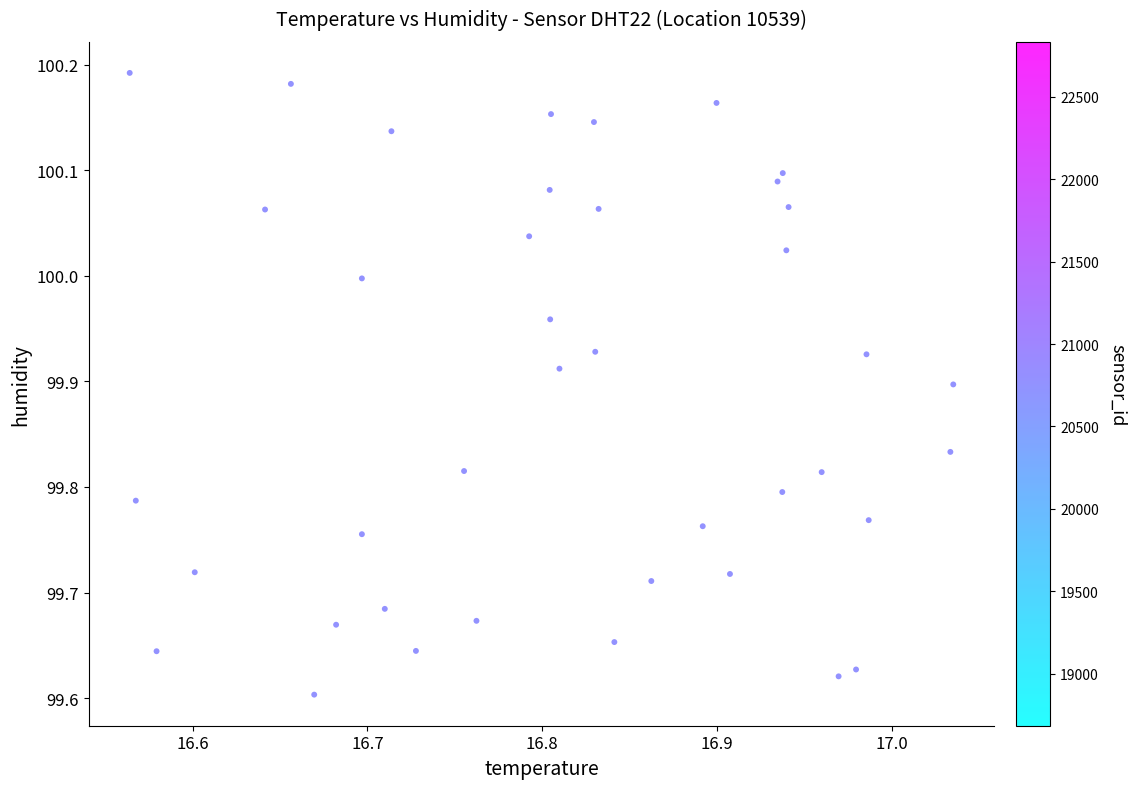

What is the range of Y values (max minus min)?

0.6